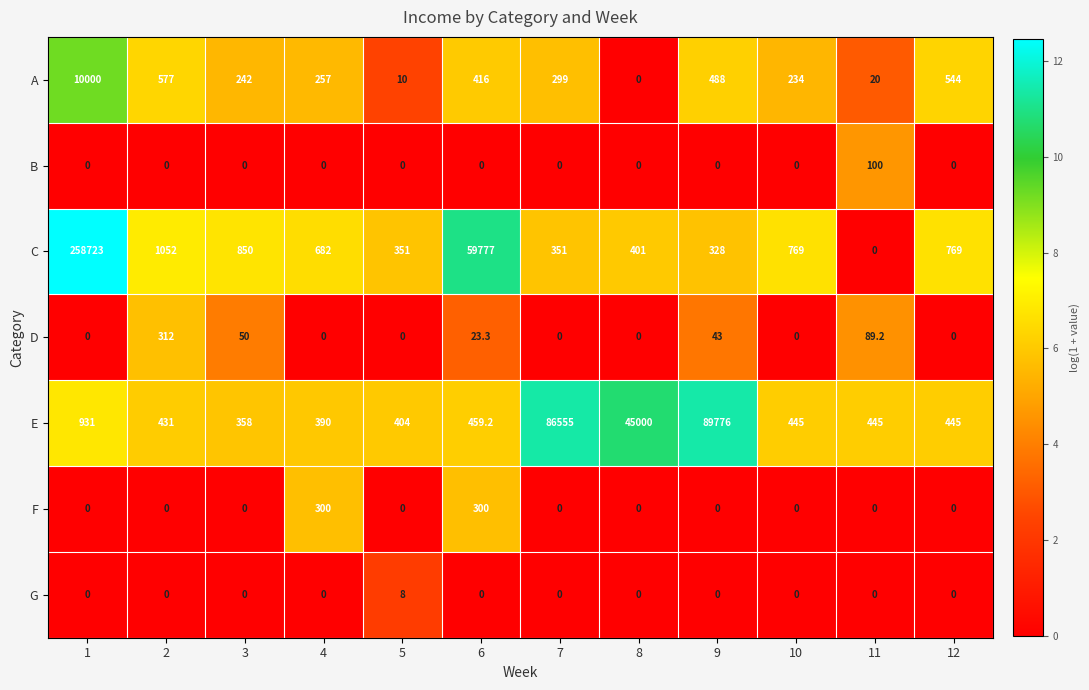

What is the difference between the highest and lowest values at 11?

445.0